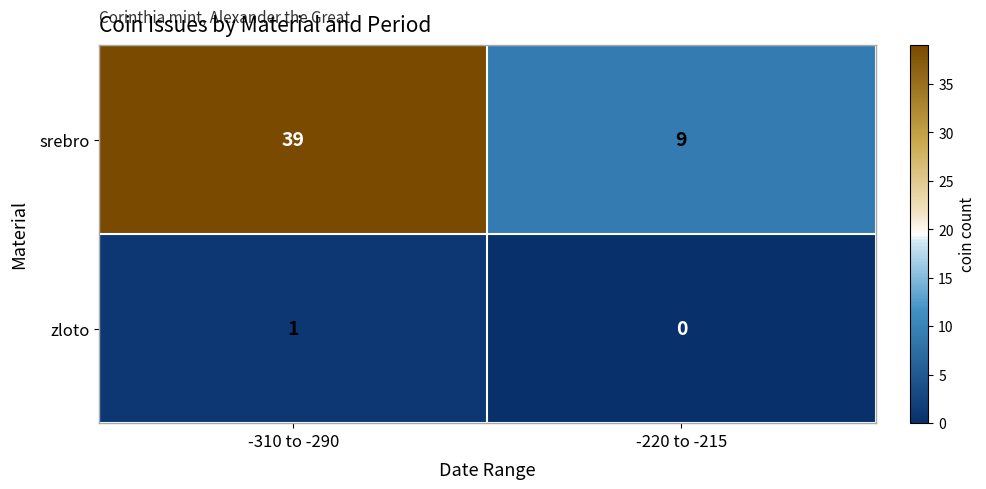

What is the difference between the highest and lowest values at -220 to -215?

9